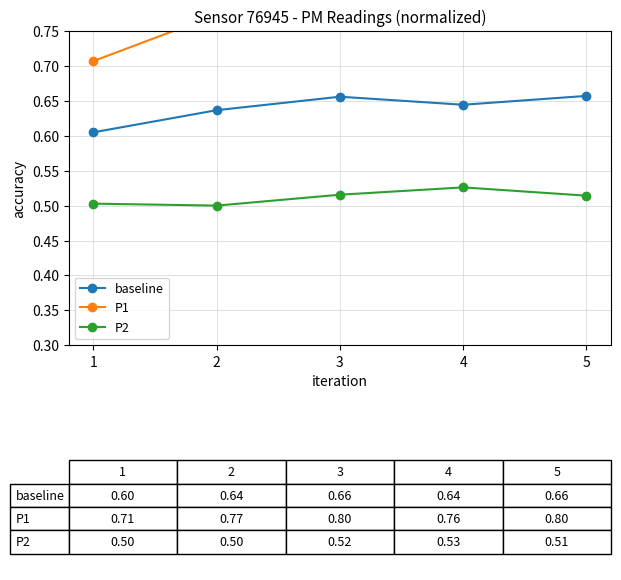

At which category does P1 reach its first local valley?

4